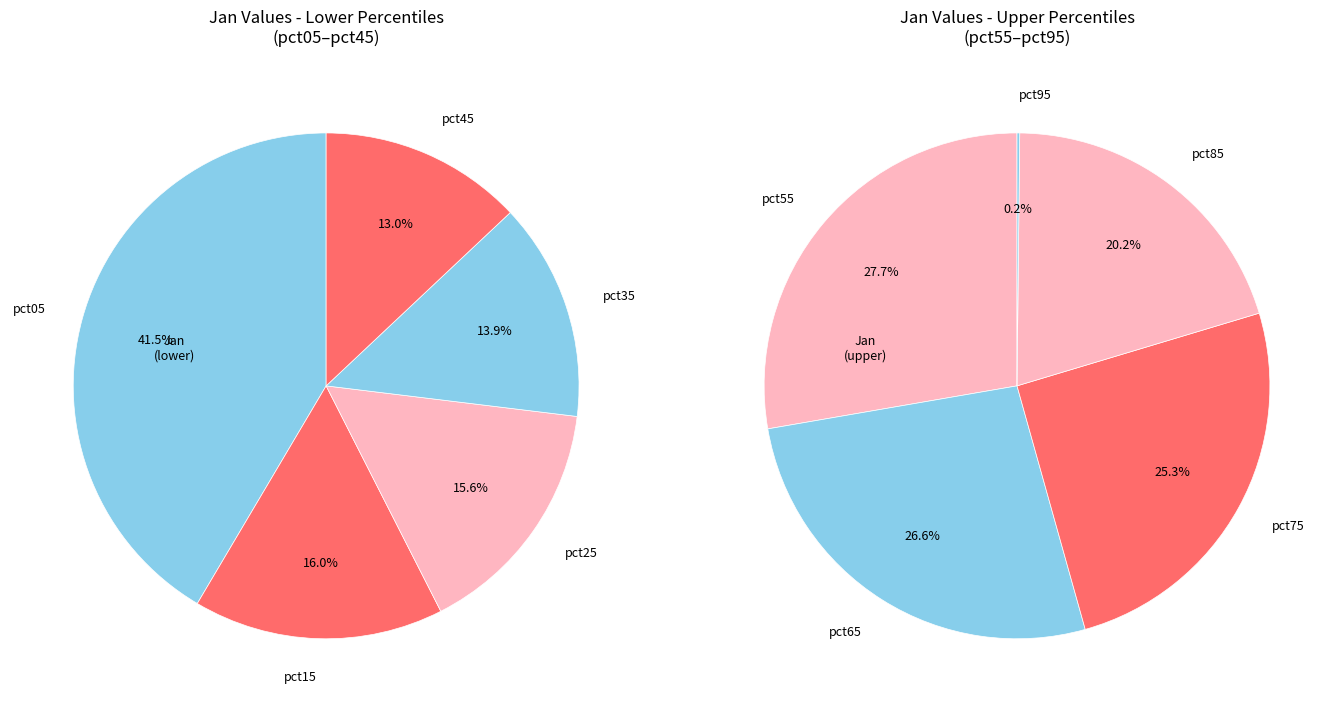

Does pct85 represent more than half of the total?

No